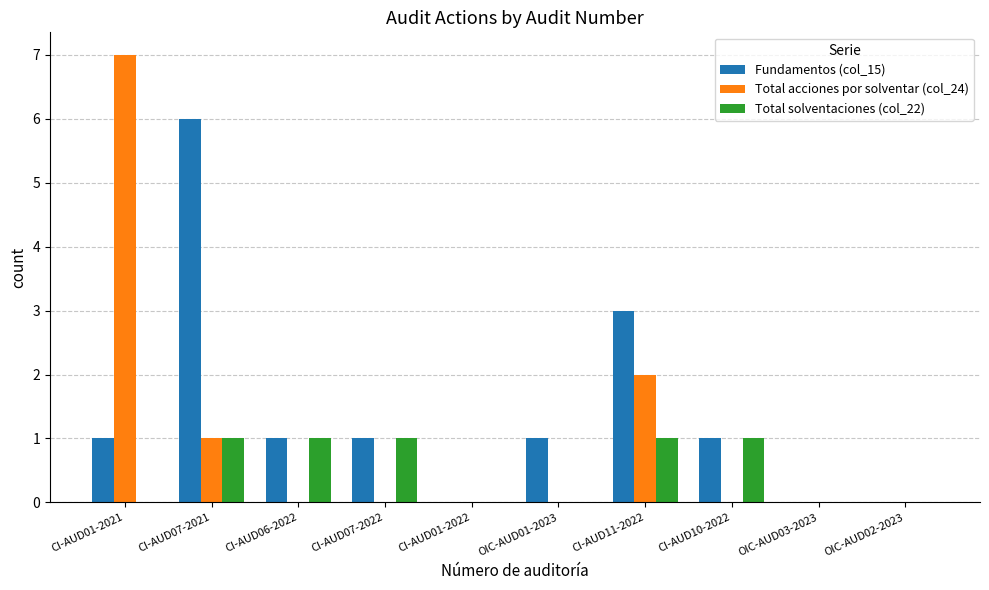

Which series changed the most between CI-AUD01-2021 and OIC-AUD01-2023?

Total acciones por solventar (col_24)